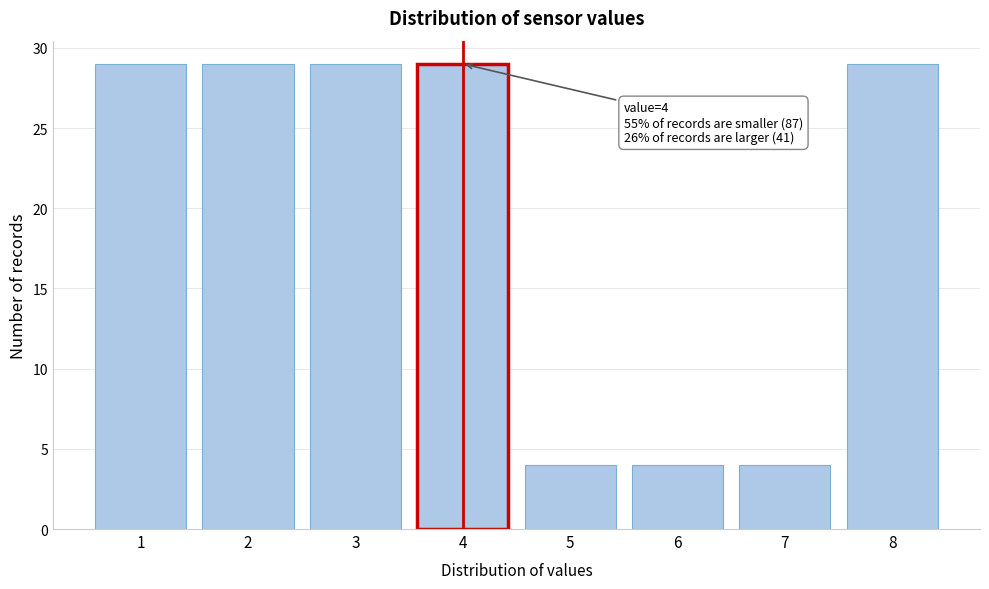

Reading left to right, list all the values displayed in this chart.

29	29	29	29	4	4	4	29